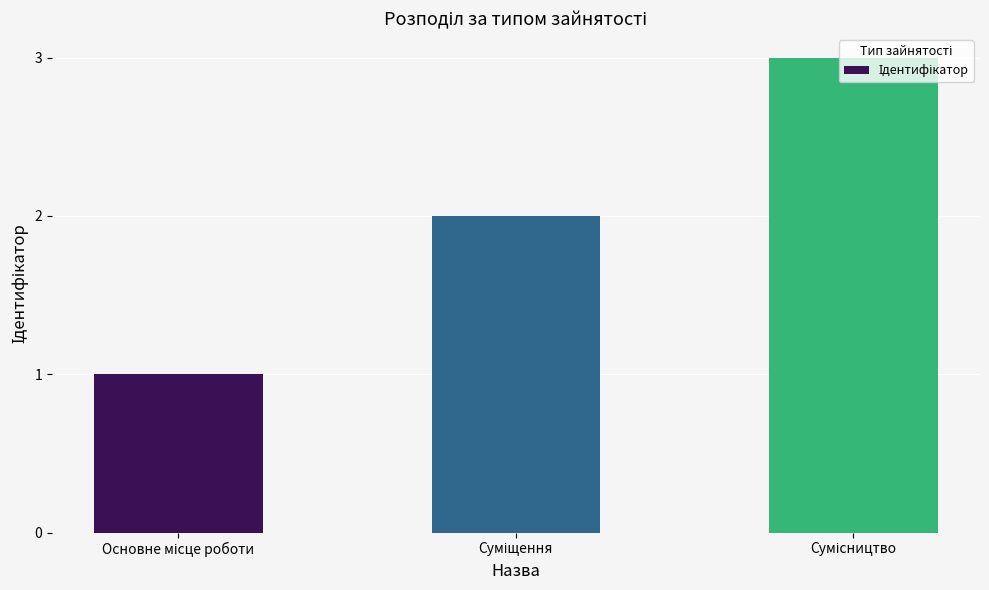

What is the maximum value shown in the chart?

3